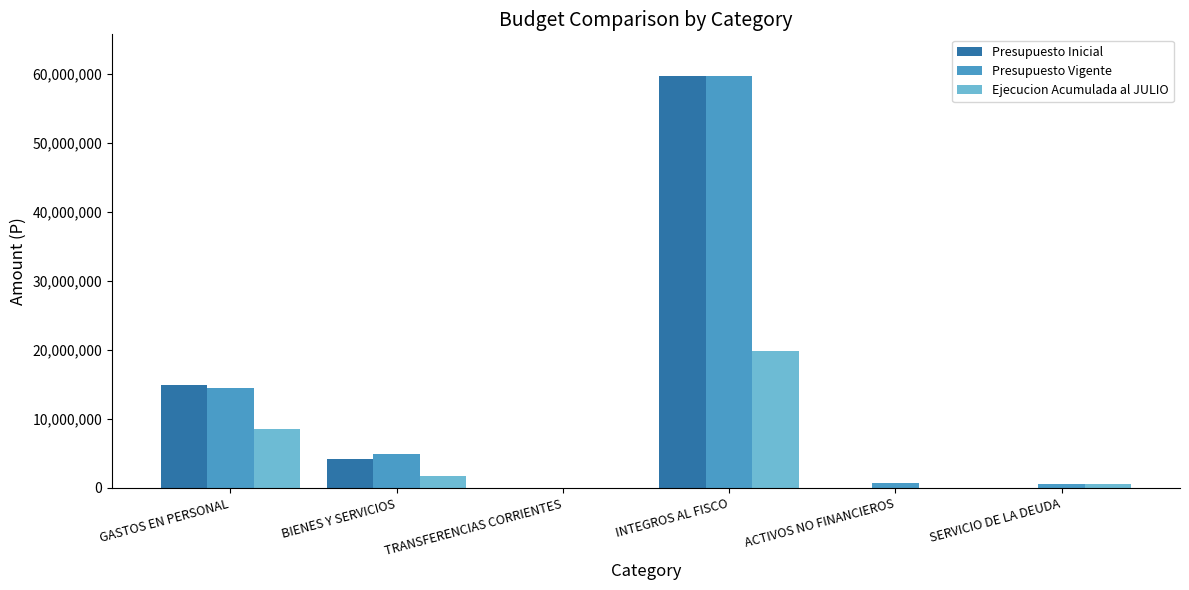

Which series has the largest range (max minus min)?

Presupuesto Inicial